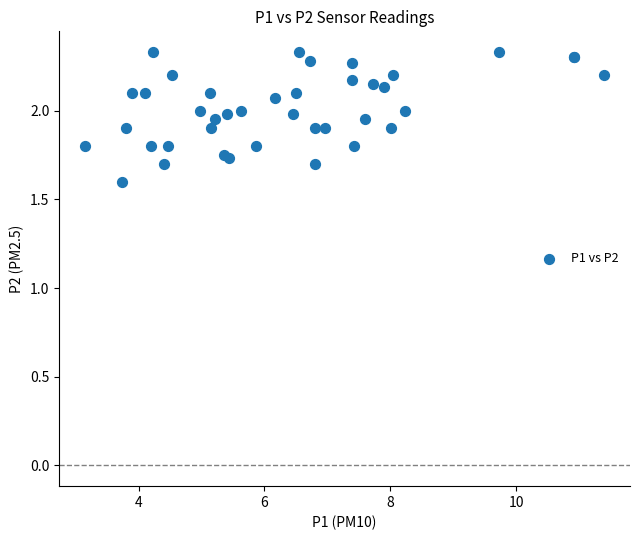

What Y value in the scatter plot is closest to 1?

1.6